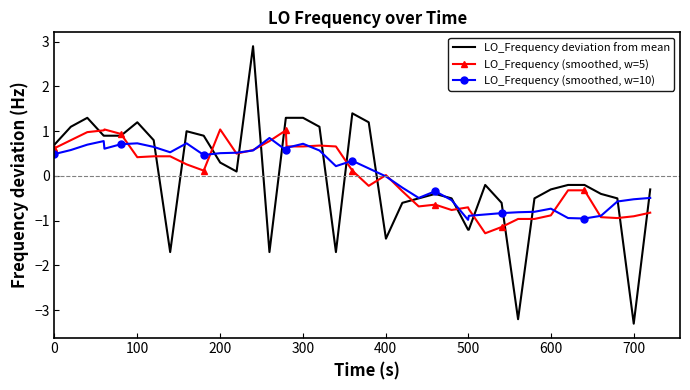

List the series in order of their peak value, highest first.

LO_Frequency deviation from mean, LO_Frequency (smoothed, w=5), LO_Frequency (smoothed, w=10)